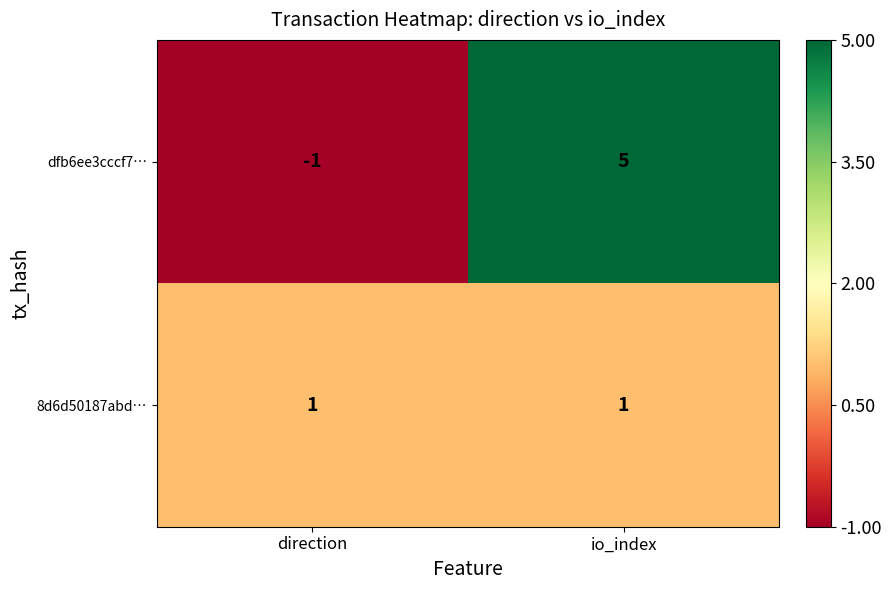

What is the spread (max minus min) of values at direction?

2